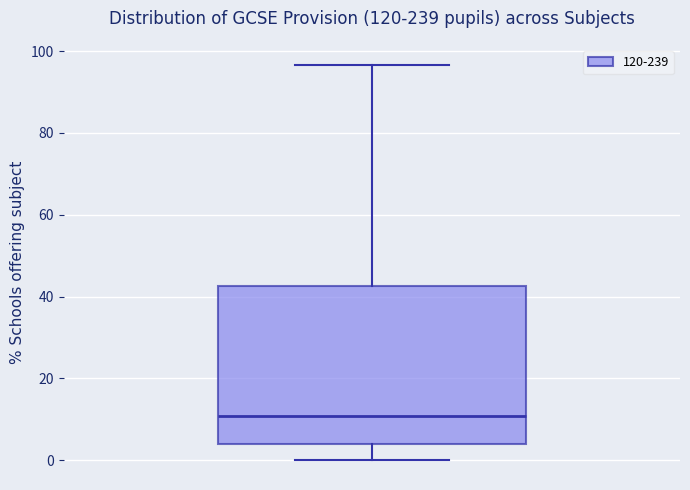

Read this box plot against the y-axis: the position of the median line, the range covered by the box, and the ends of both whiskers. The values are not printed on the chart, so give them approximately, as read against the axis.

median 10, box 4 to 42, whiskers 0 to 96